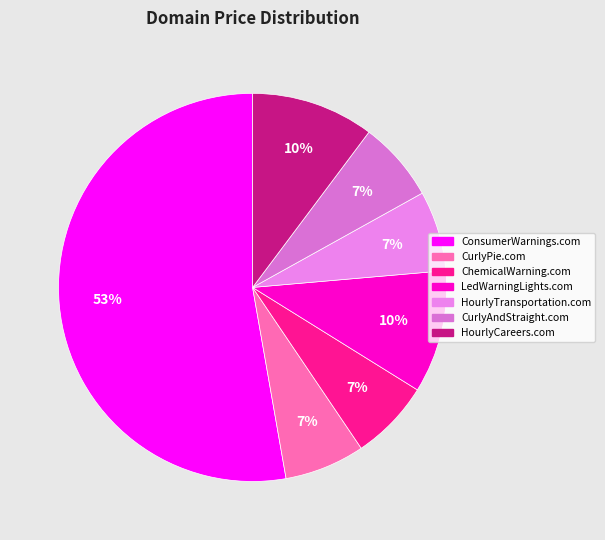

What is the change in value from CurlyPie.com to LedWarningLights.com?

+1000